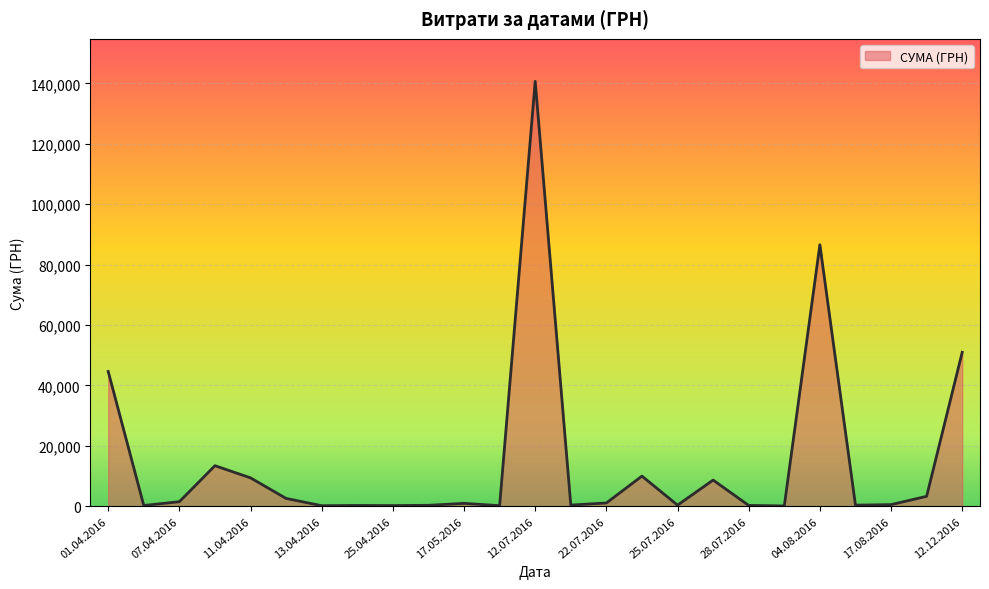

What is the maximum value shown in the chart?

140706.2